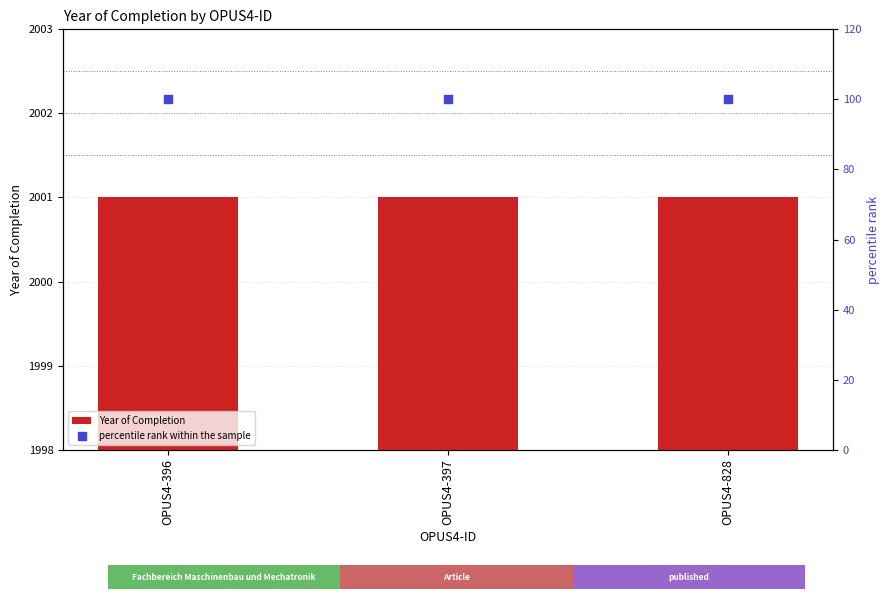

What is the total value across all series at OPUS4-397?

2101